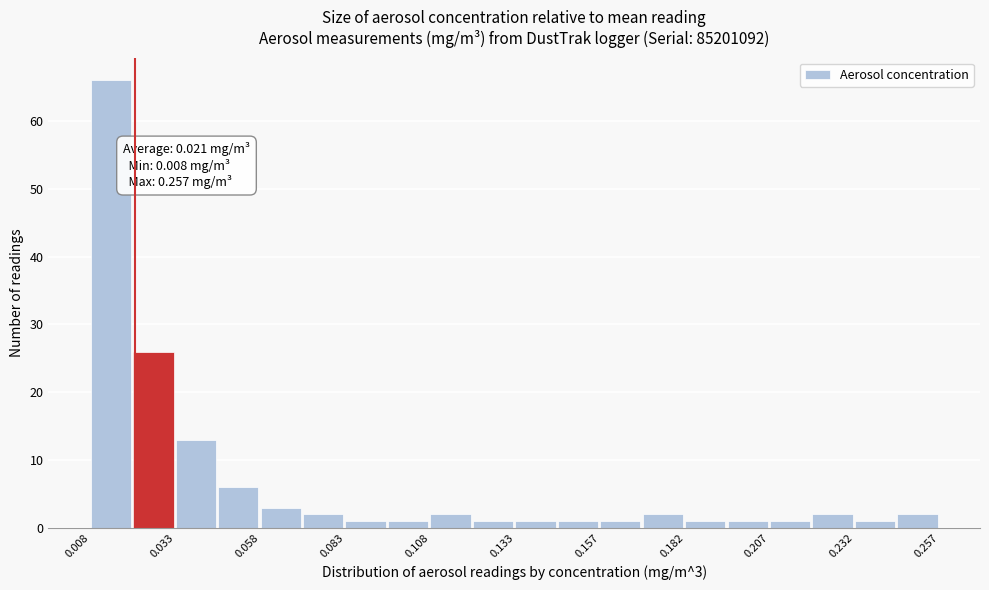

Around what value on the x-axis is the tallest bar? Give the approximate position of its centre, as read against the axis.

0.015